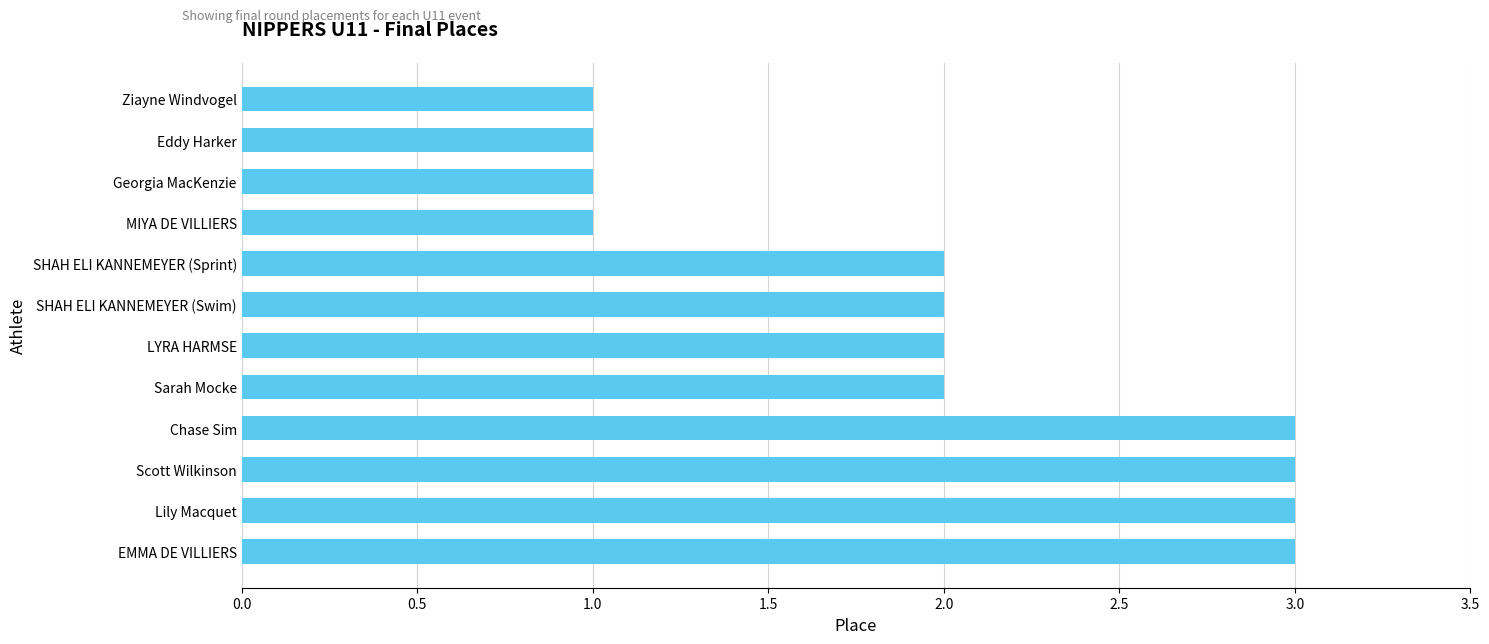

True or false: the data shows 2 at SHAH ELI KANNEMEYER (Sprint).

True